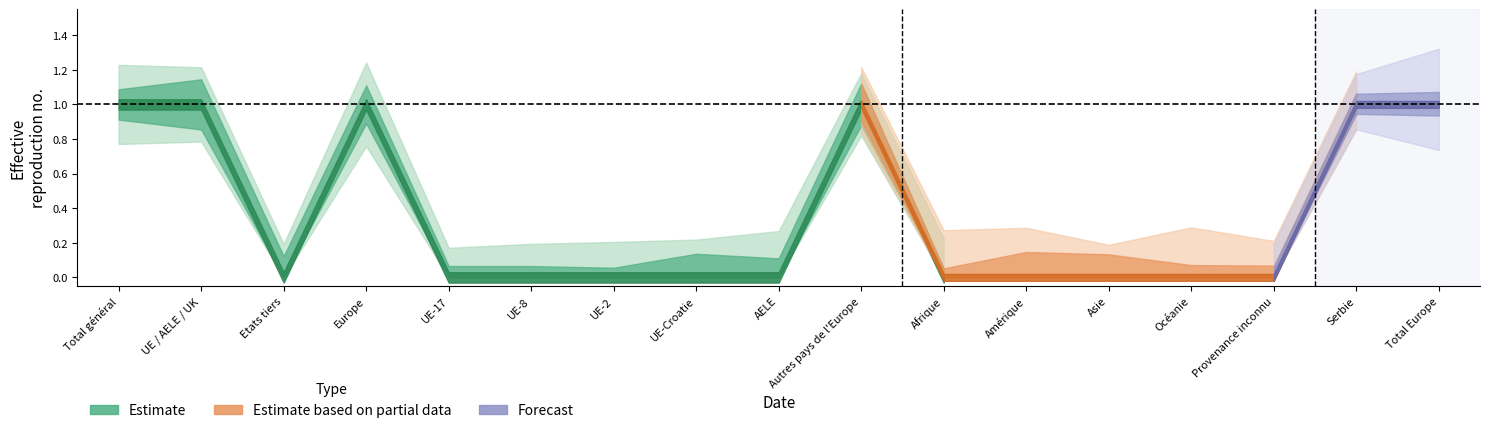

What is the label of the 12th point from the left?

Amérique